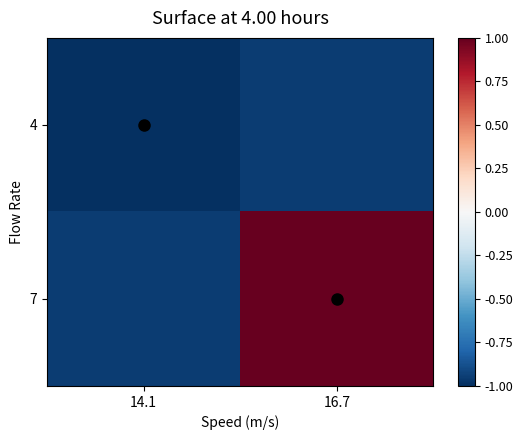

Reading left to right, what are all the values shown in this chart?

4: 14.1=-1.0	16.7=-0.9
7: 14.1=-0.9	16.7=1.0